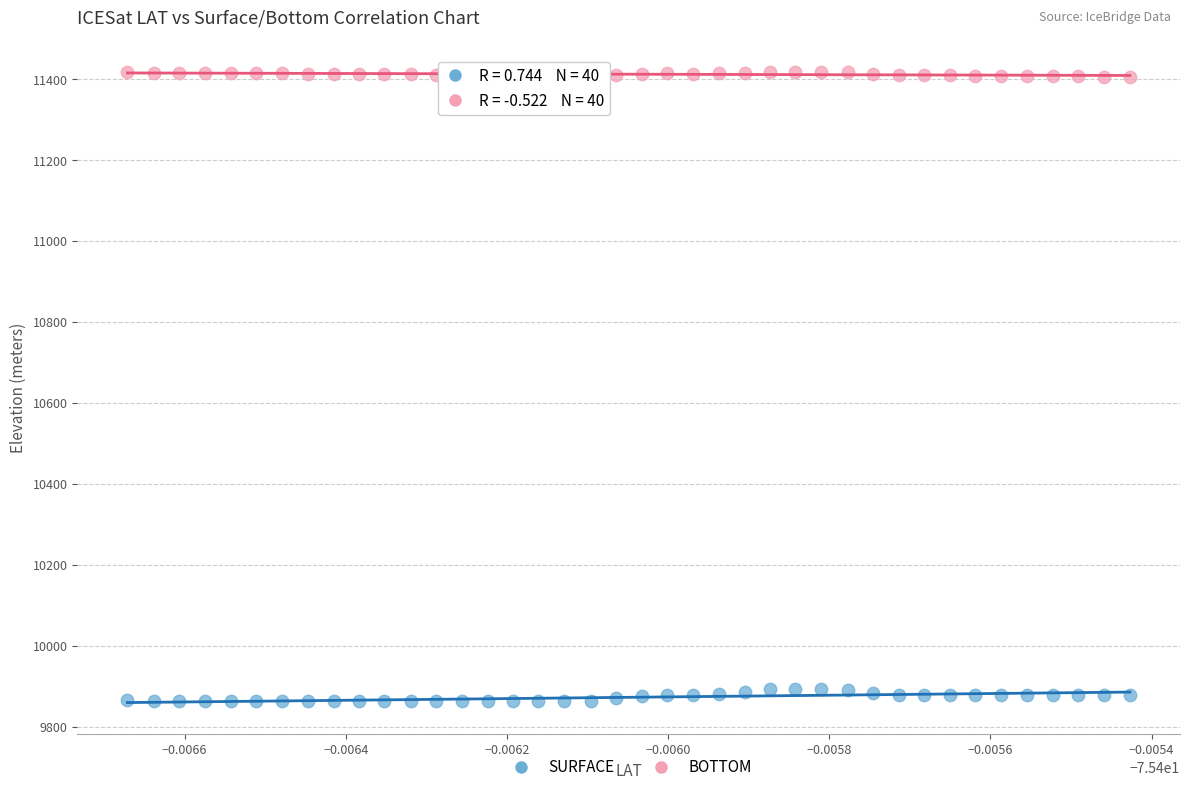

Which series contains the highest Y value?

BOTTOM